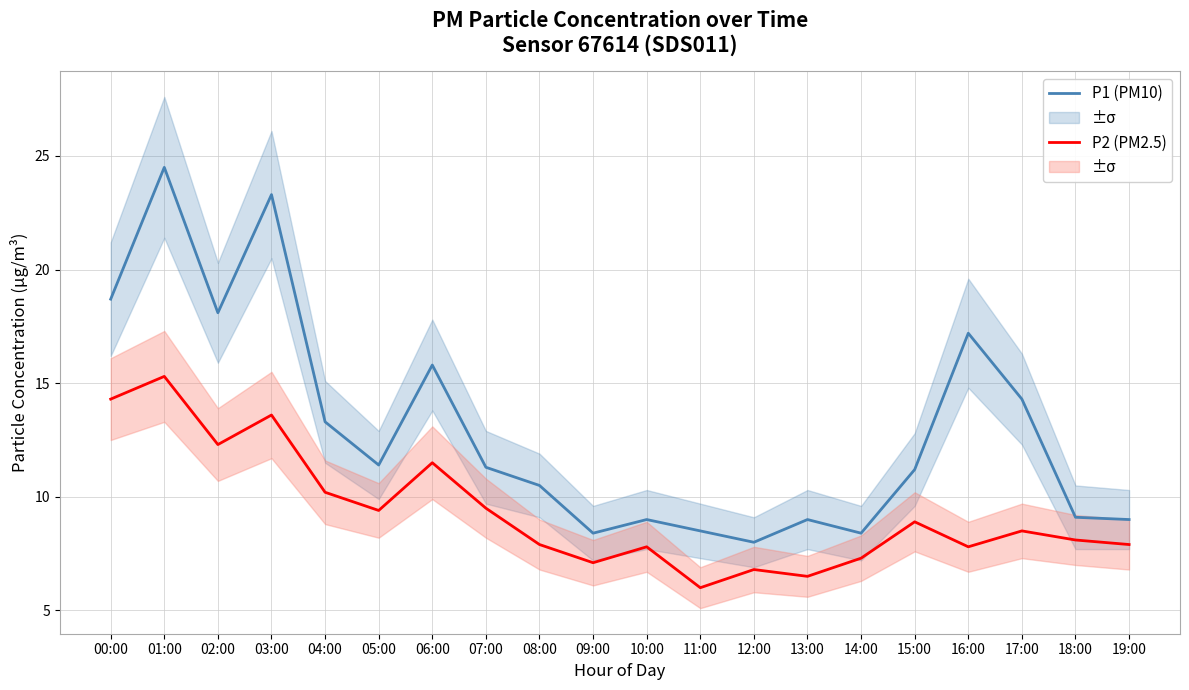

Which series changed the most between 09:00 and 19:00?

P2 (PM2.5)